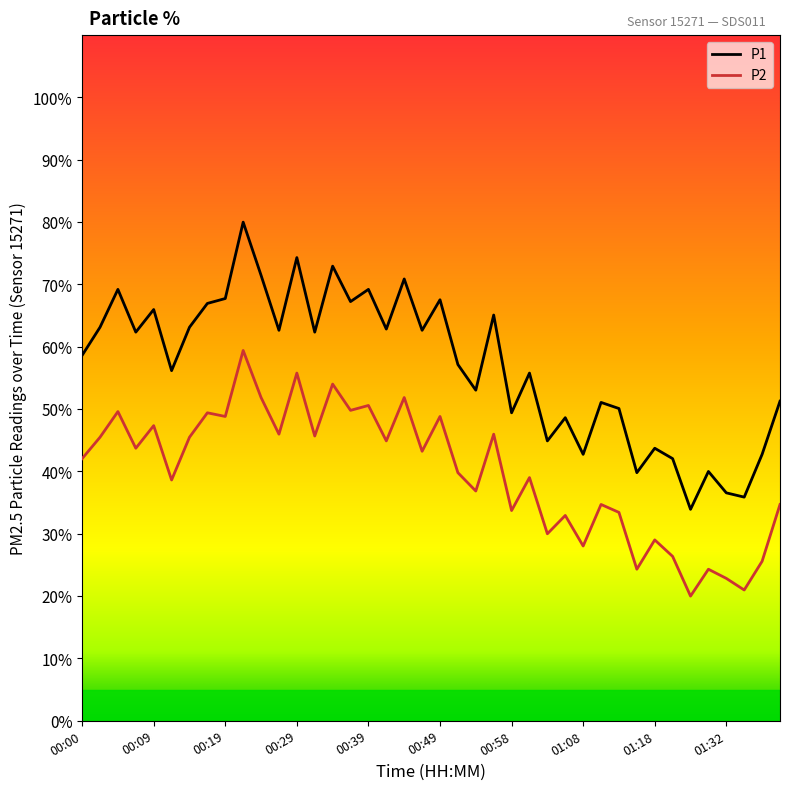

What is the difference between the maximum and minimum values in the P1 series?

46.1